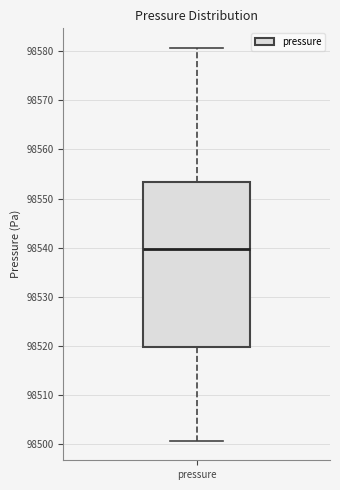

Transcribe this box plot: give where the median line is, the range the box spans, and where the two whiskers end, as read against the y-axis. The values are not printed on the chart, so give them approximately, as read against the axis.

median 98540, box 98520 to 98553, whiskers 98501 to 98581